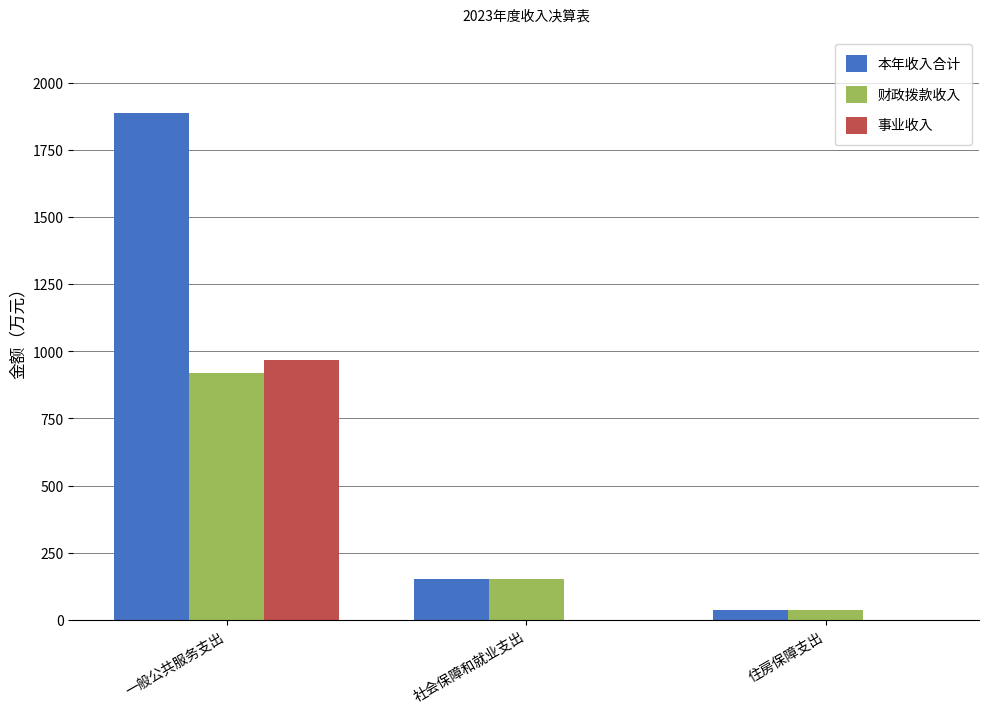

Count the number of categories in the chart.

3